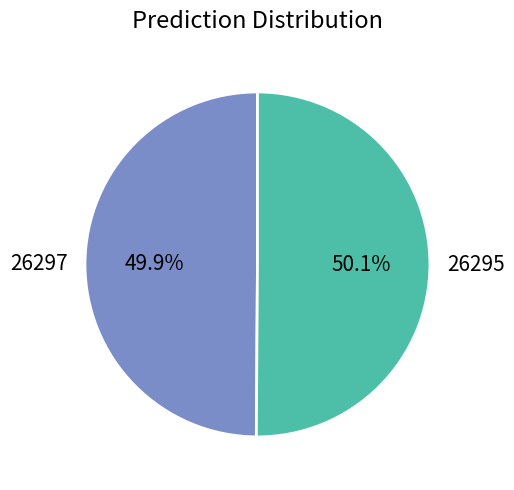

To the nearest percent, what is the combined percentage of 26297 and 26295?

100%